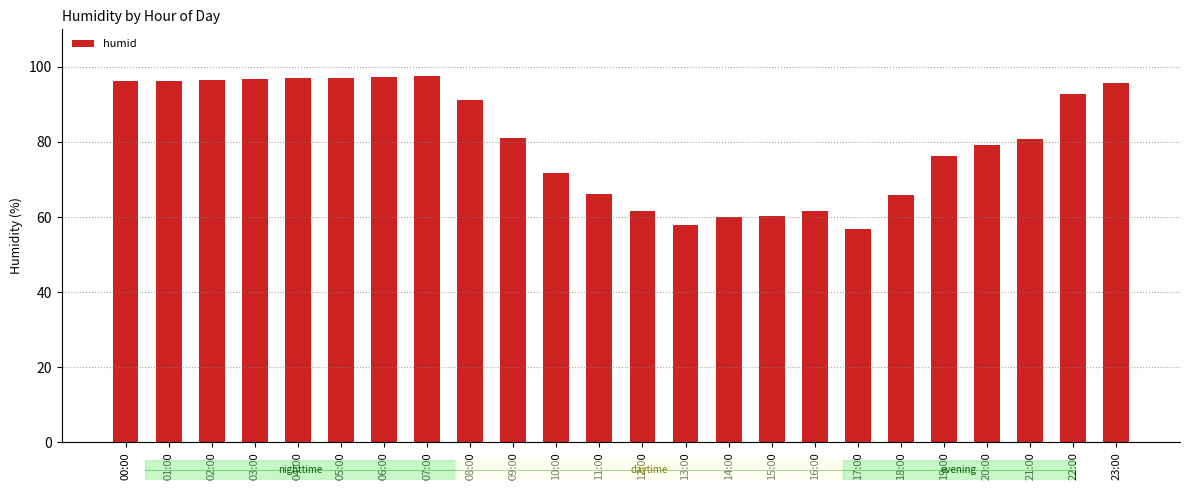

The chart shows a value of 36.6 at 02:00. True or false?

False